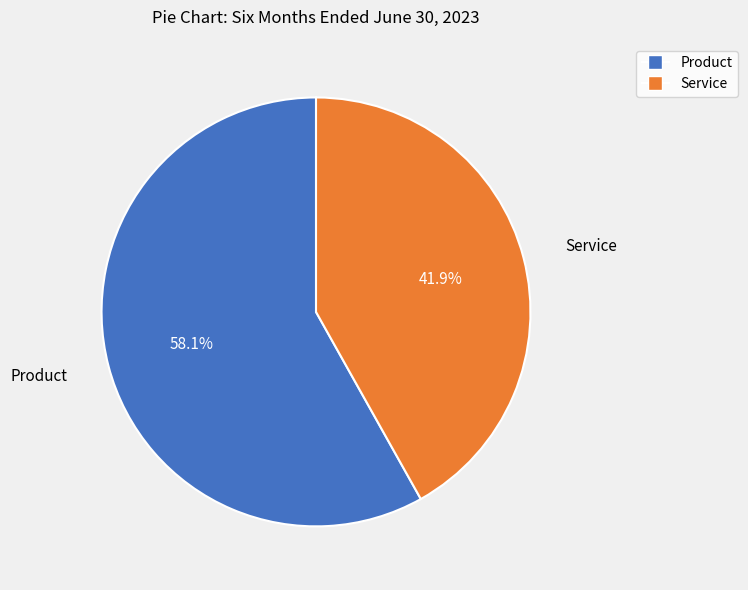

What percentage is the Service slice, to the nearest percent?

42%